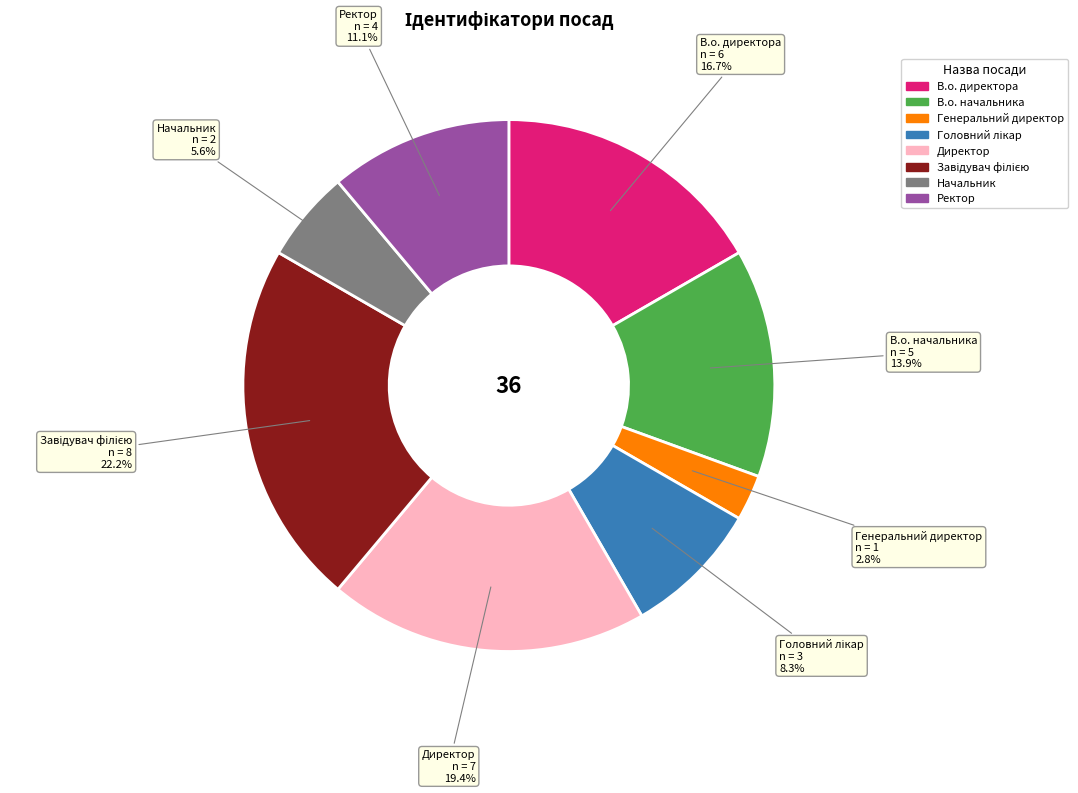

To the nearest percent, what is the difference between the Ректор and Начальник slice percentages?

6%